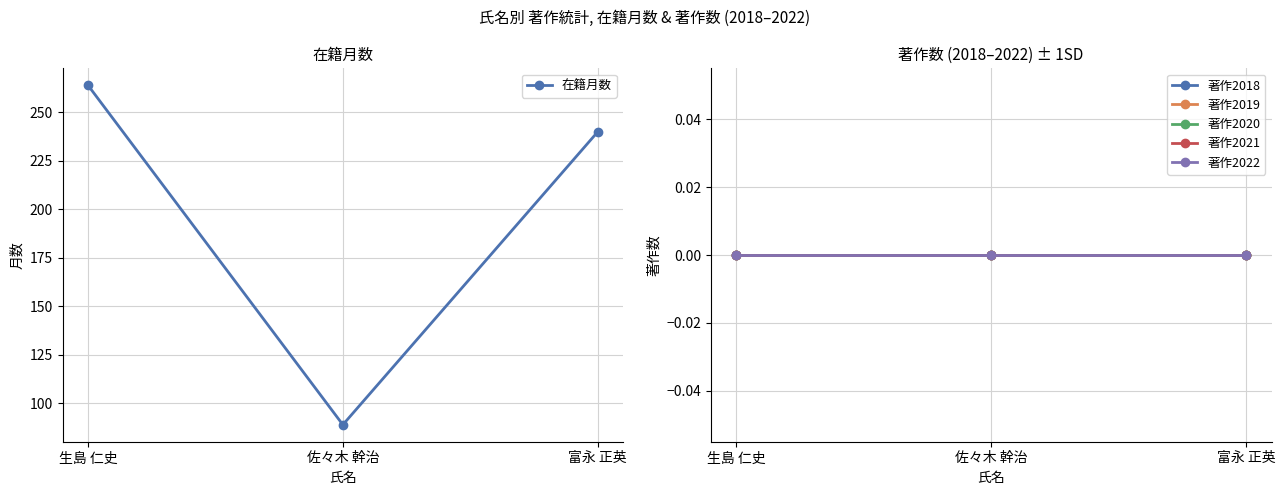

Where is 著作2022 nearest to the value 0?

生島 仁史